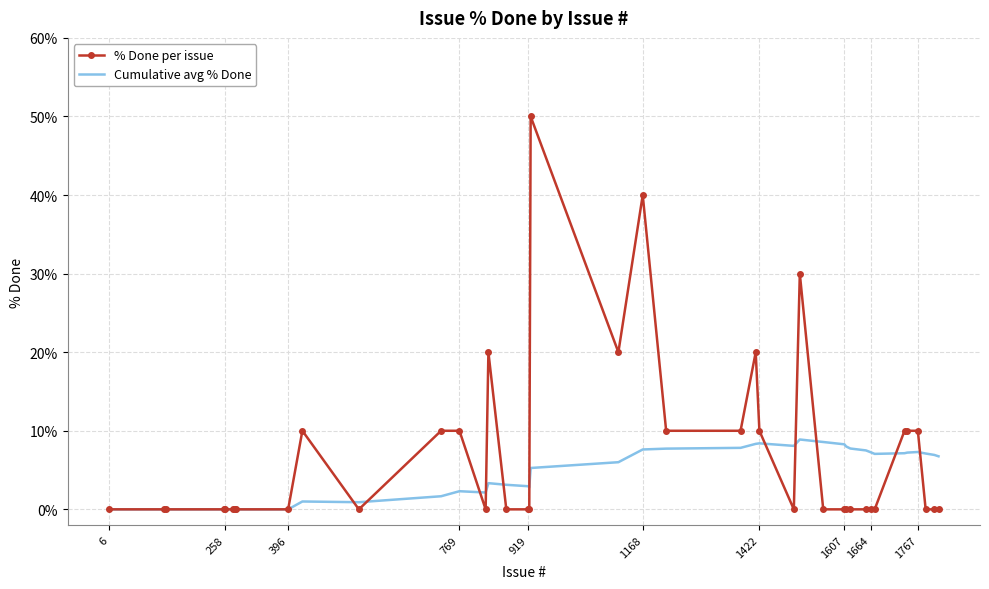

Which series has the largest range (max minus min)?

% Done per issue